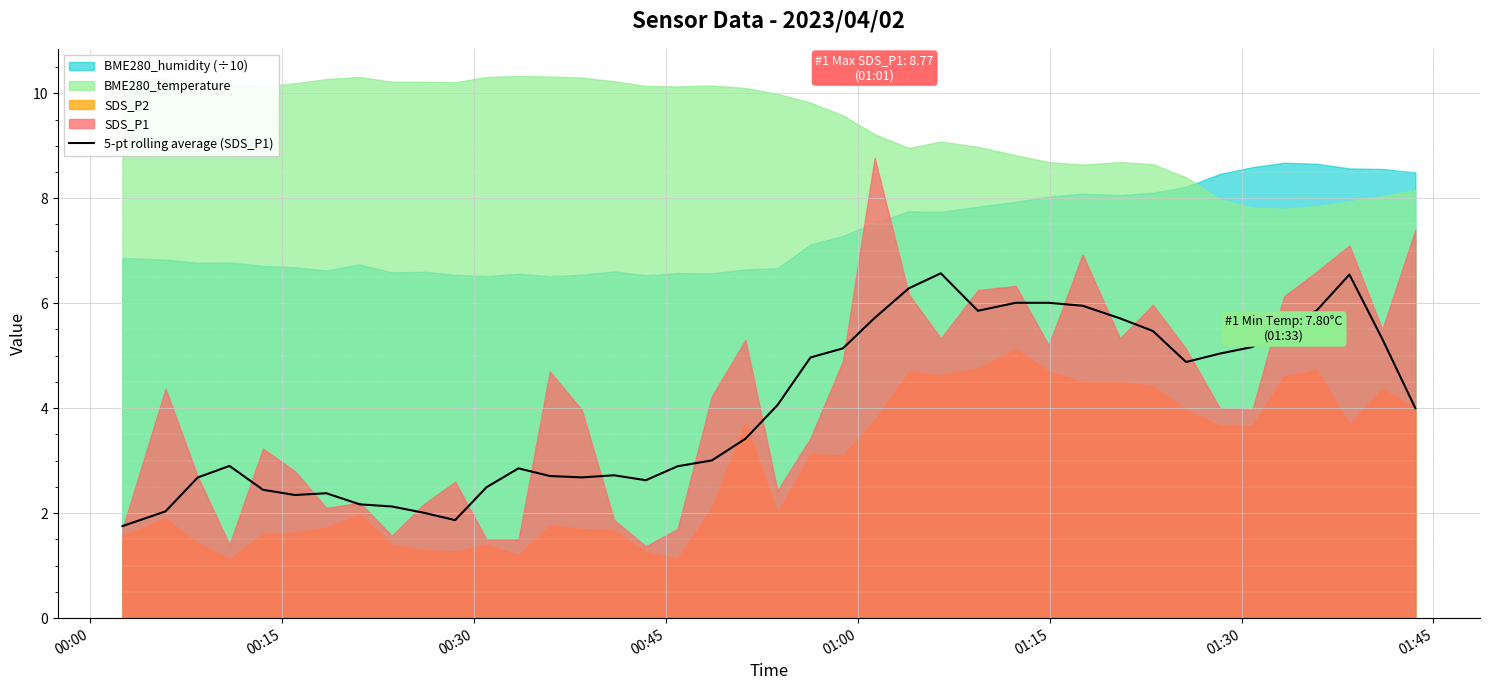

What is the highest value of the 5-pt rolling average (SDS_P1) series?

6.6